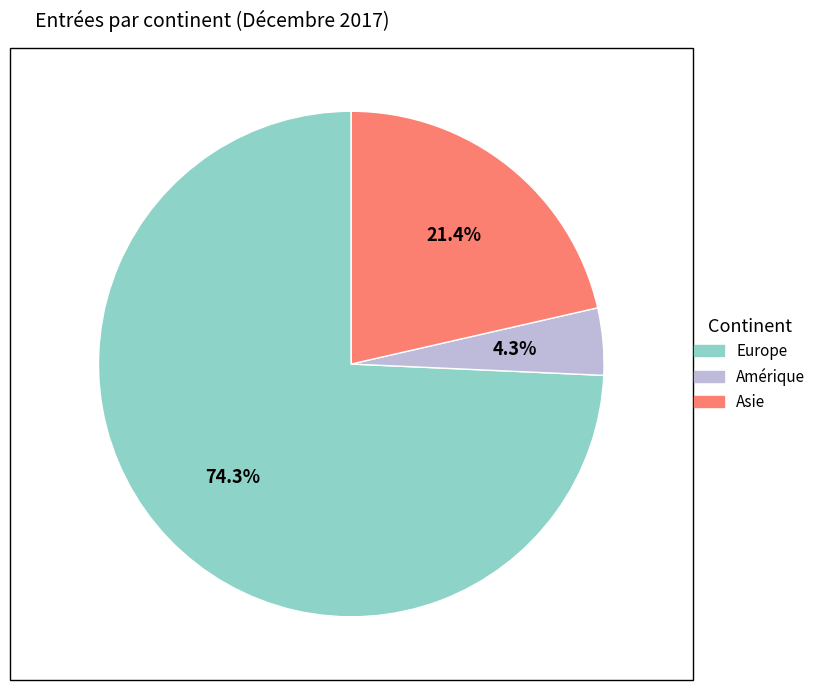

Is there a majority slice in this chart?

Yes